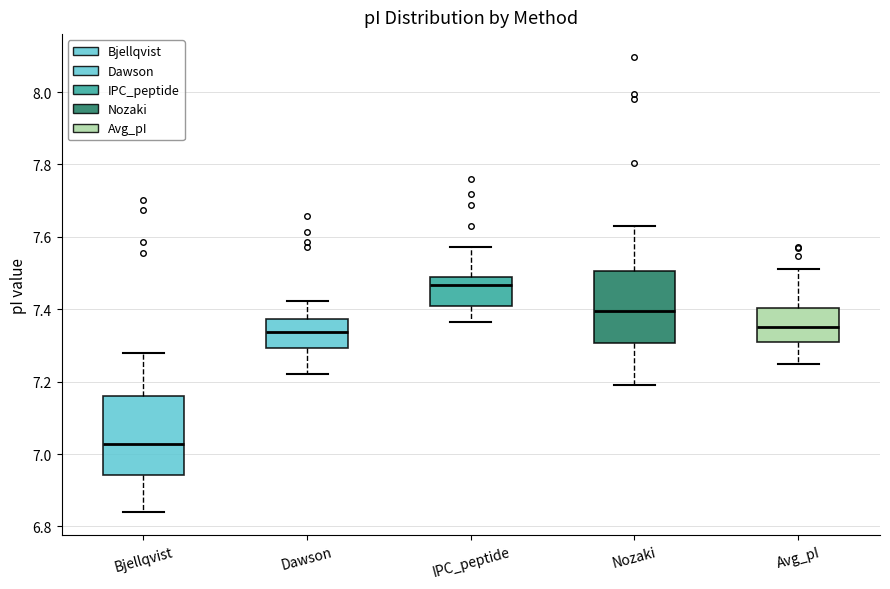

Which box is the tallest, from its lower edge to its upper edge?

Bjellqvist